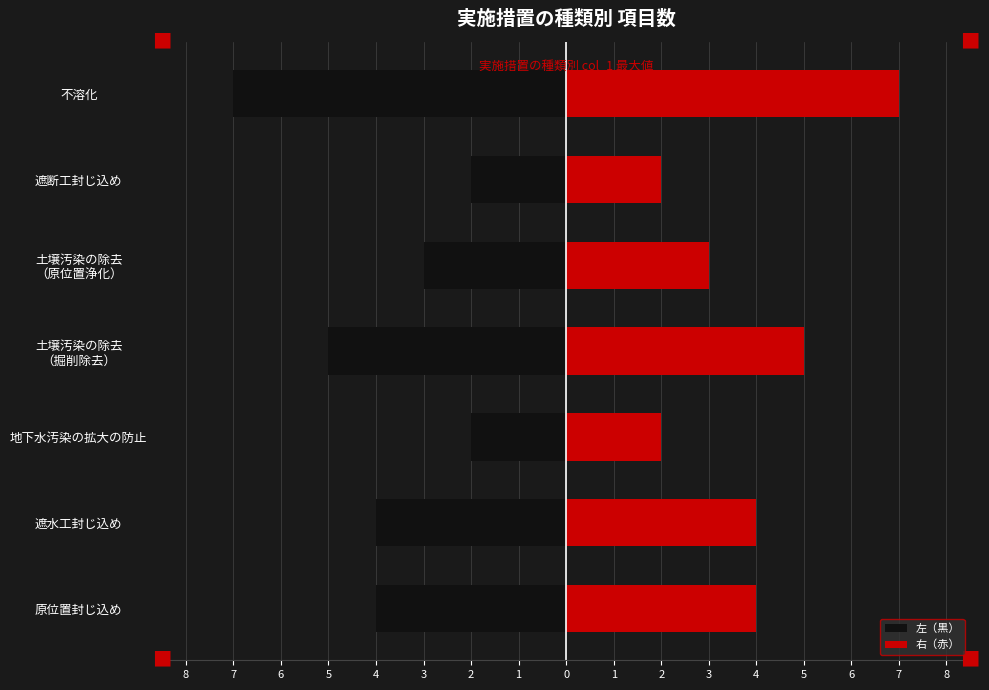

Count the 左（黒） values in the range -5 to -2.

6